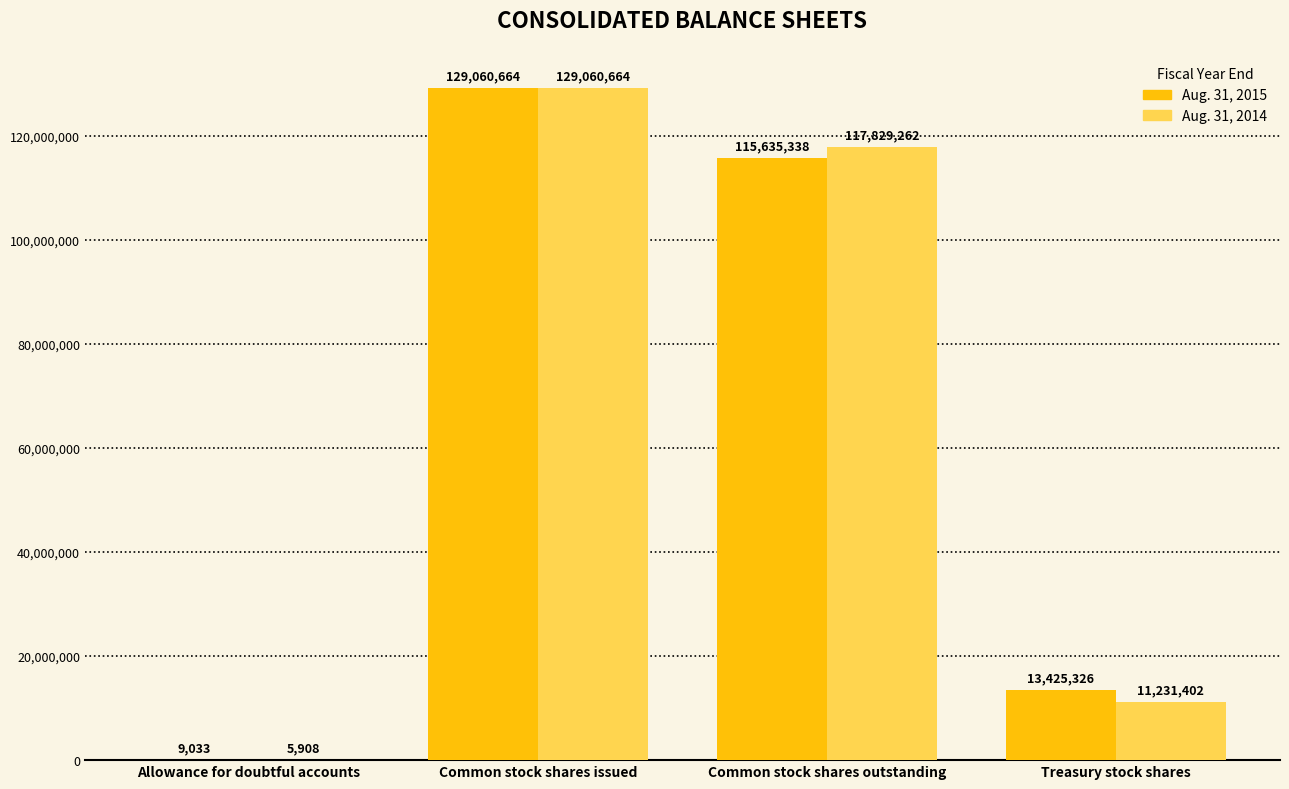

Reading right to left, extract all data points from this chart.

Aug. 31, 2015: Treasury stock shares=13425326	Common stock shares outstanding=115635338	Common stock shares issued=129060664	Allowance for doubtful accounts=9033
Aug. 31, 2014: Treasury stock shares=11231402	Common stock shares outstanding=117829262	Common stock shares issued=129060664	Allowance for doubtful accounts=5908